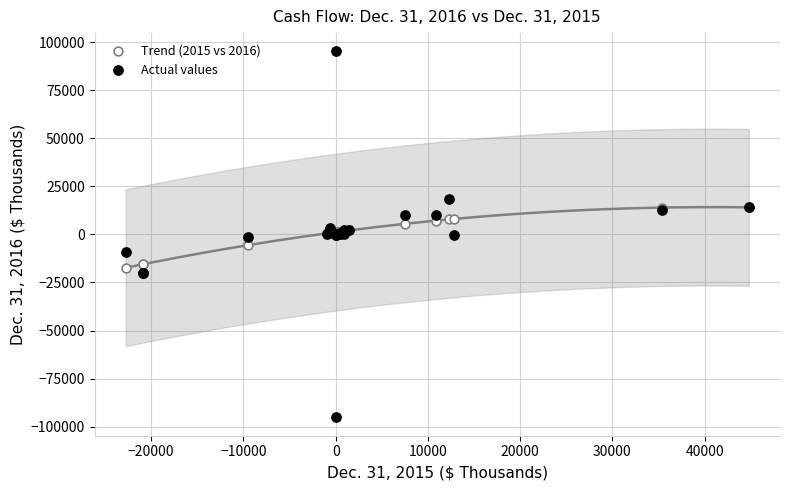

Which series reaches the maximum Y coordinate?

Actual values